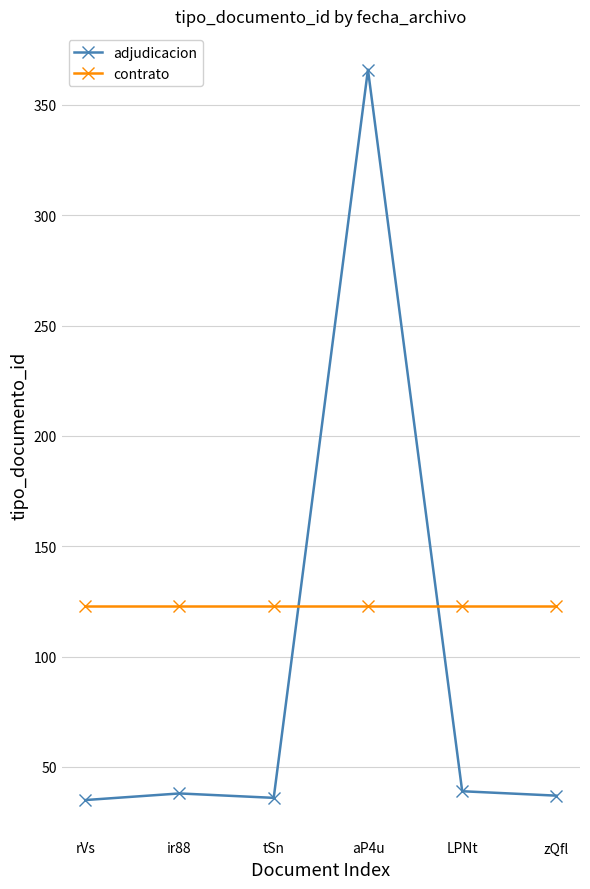

After their last crossing, which series has the higher values: adjudicacion or contrato?

contrato